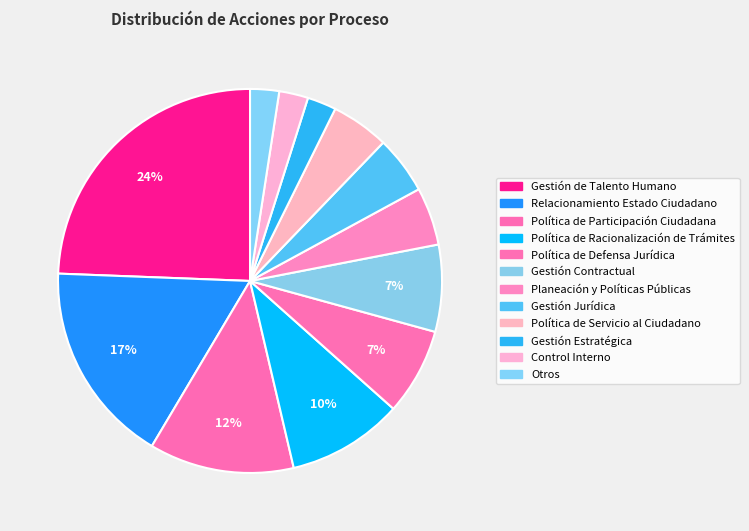

Is it true that Control Interno is 8% of the pie?

False